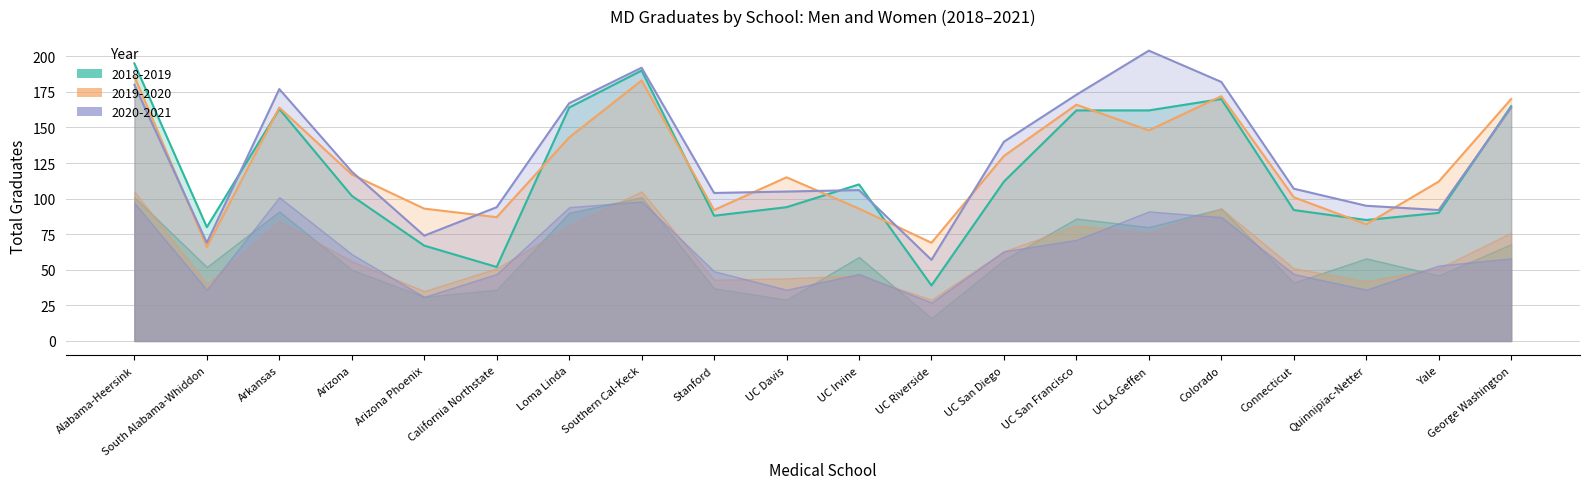

At how many categories does at least one series exceed 109?

13